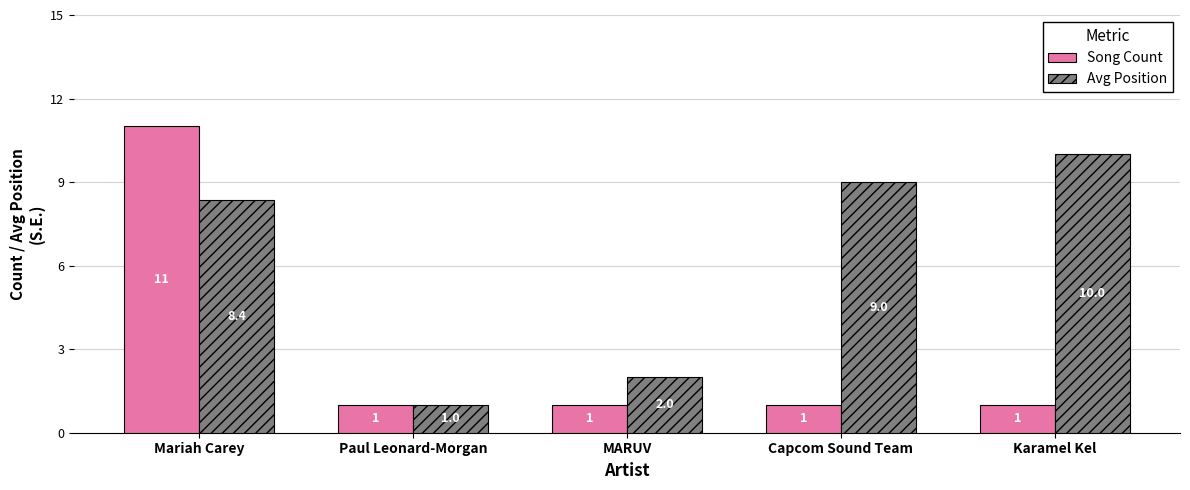

What is the difference between the highest and lowest values at MARUV?

1.0